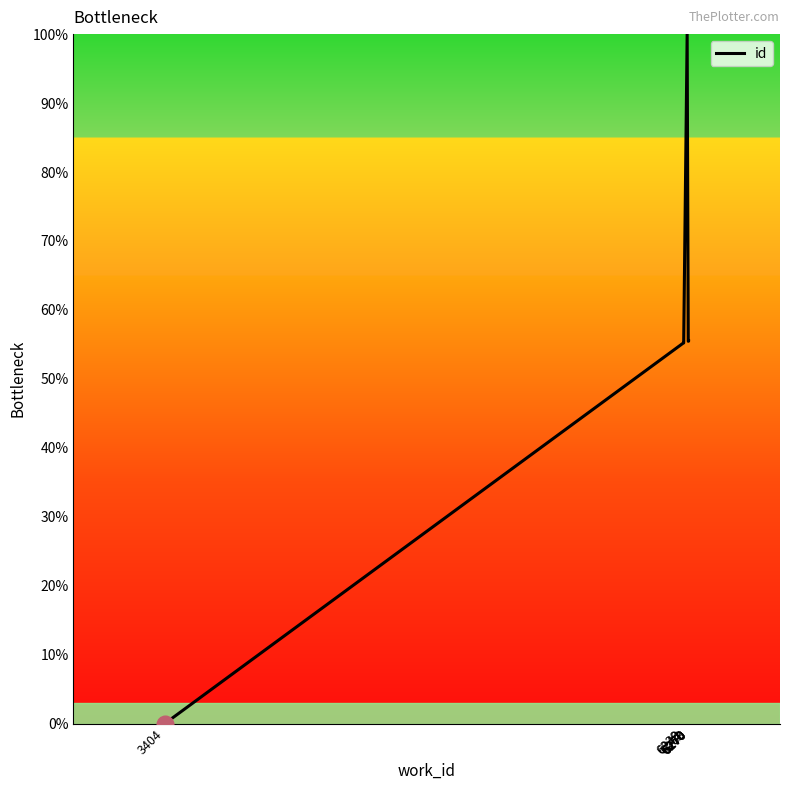

How many data points does each series have?

10